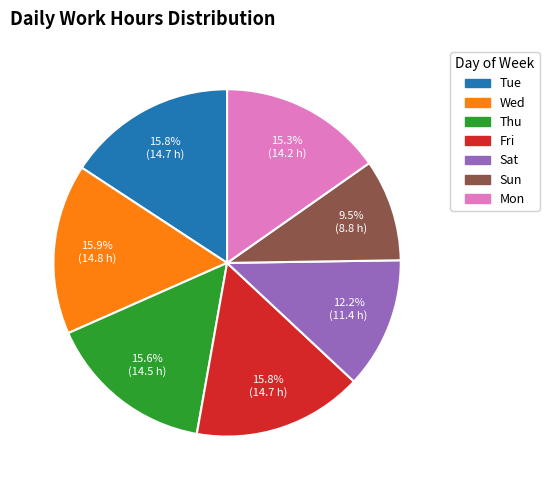

How many slices are in this pie chart?

7